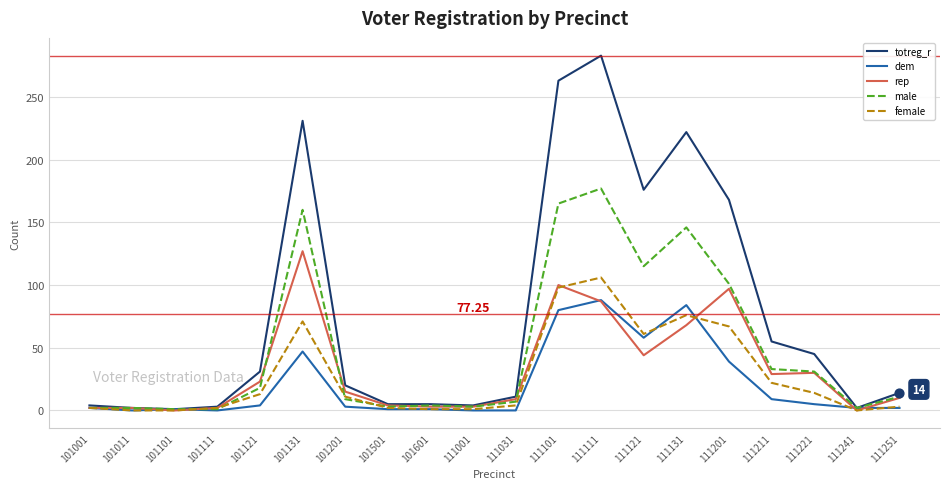

What are all the series names shown in the legend?

totreg_r, dem, rep, male, female